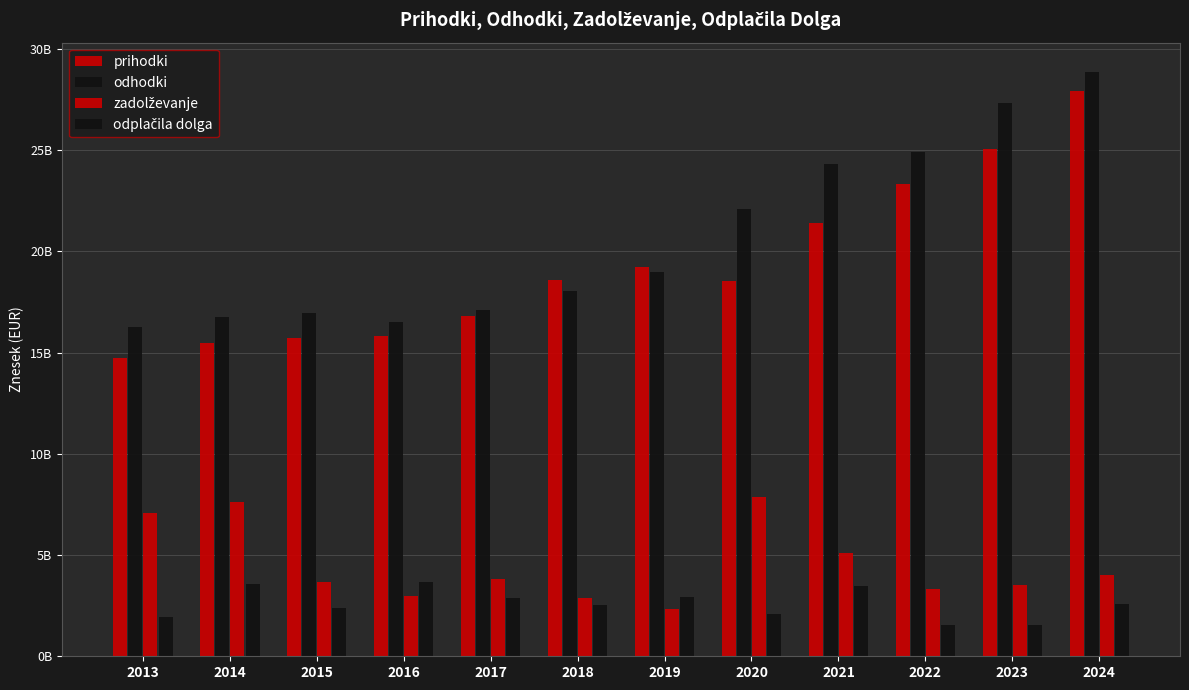

At which label is odplačila dolga closest to 2602584195?

2024